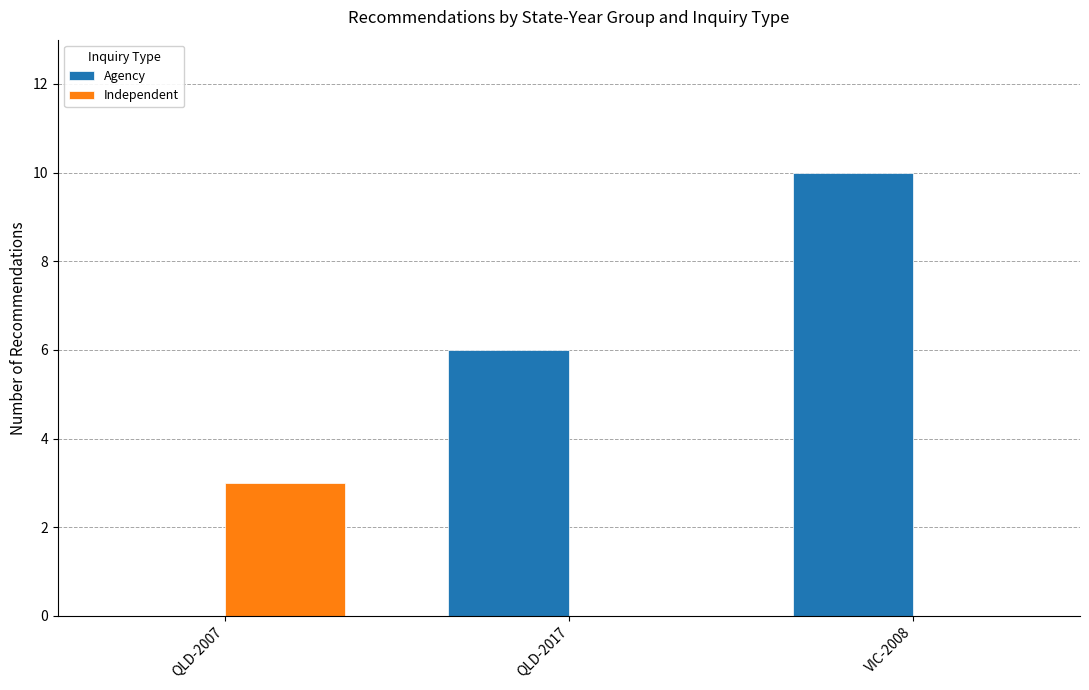

What is the total value across all series at VIC-2008?

10